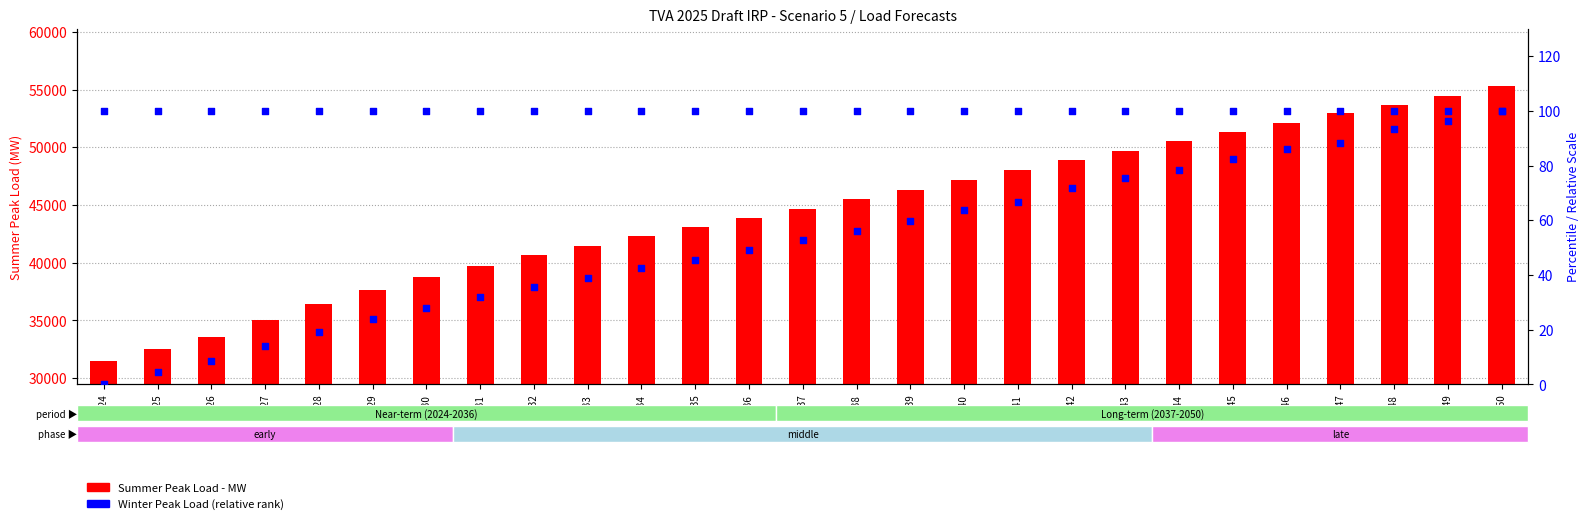

Which series contains the highest Y value?

Summer Peak Load - MW